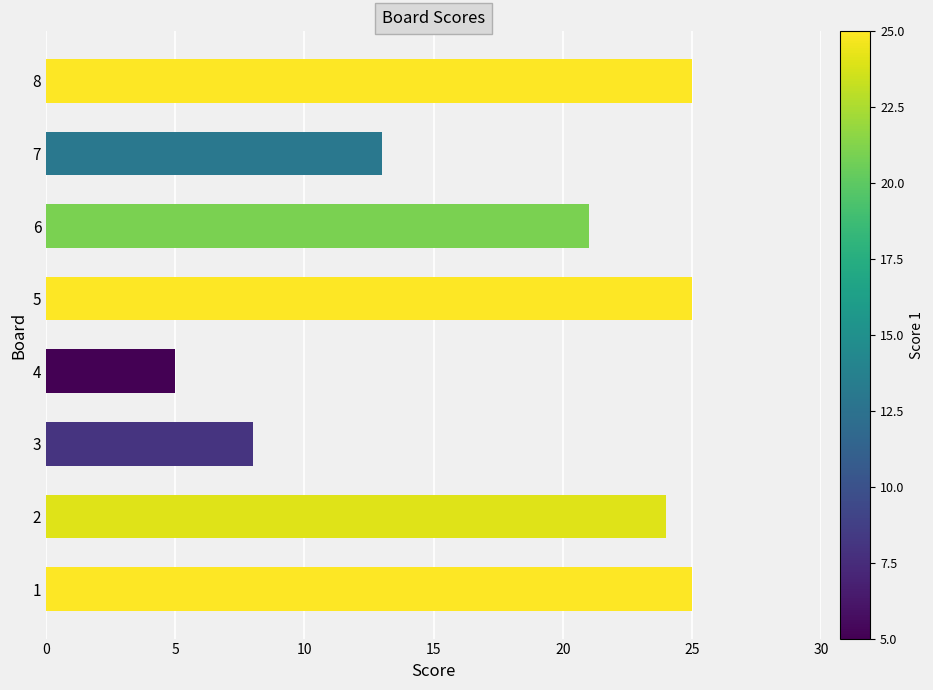

Which category has the lowest value across all series?

4